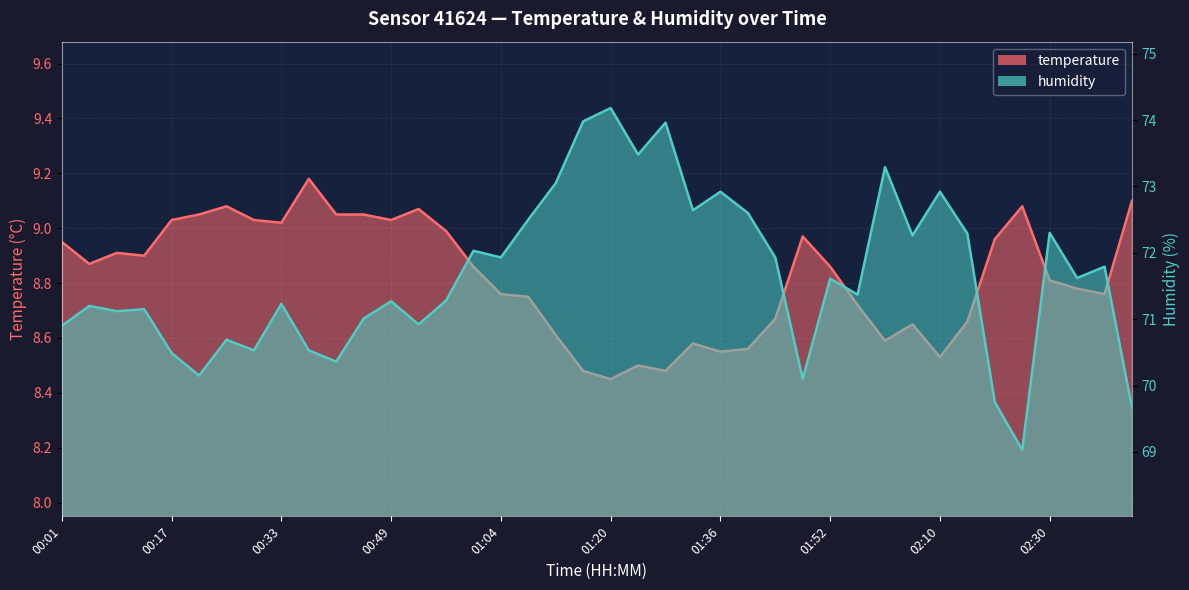

List the series in order of their peak value, highest first.

humidity, temperature